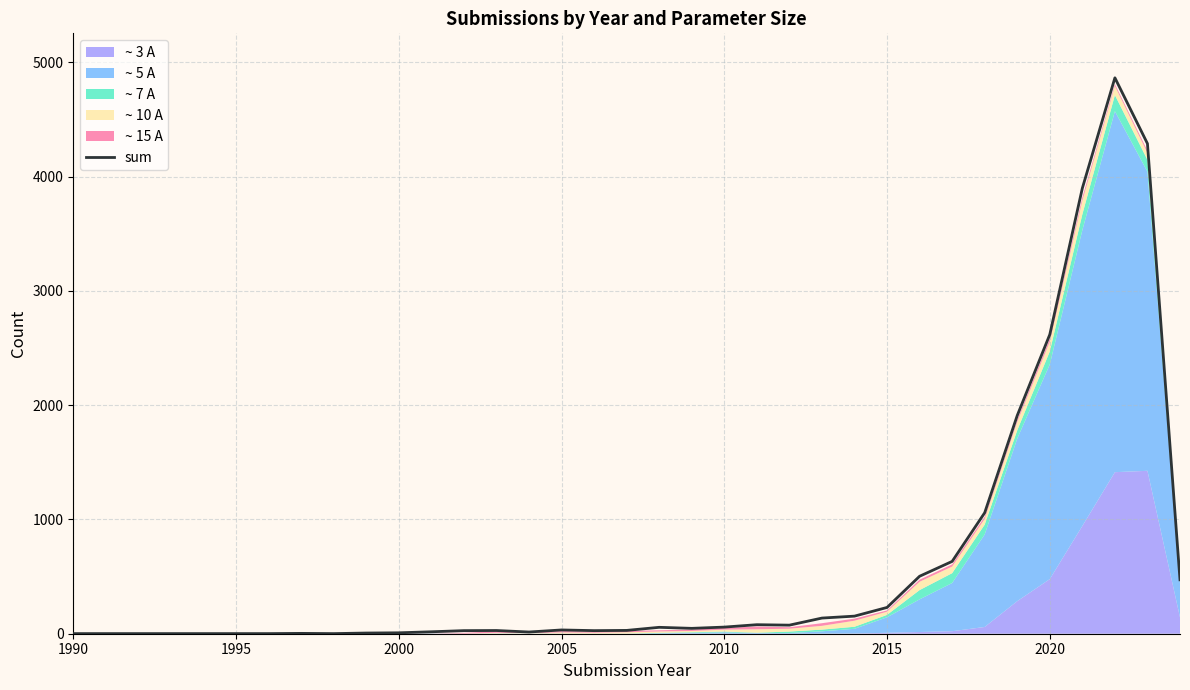

The value of sum at 2015 is 230. True or false?

True